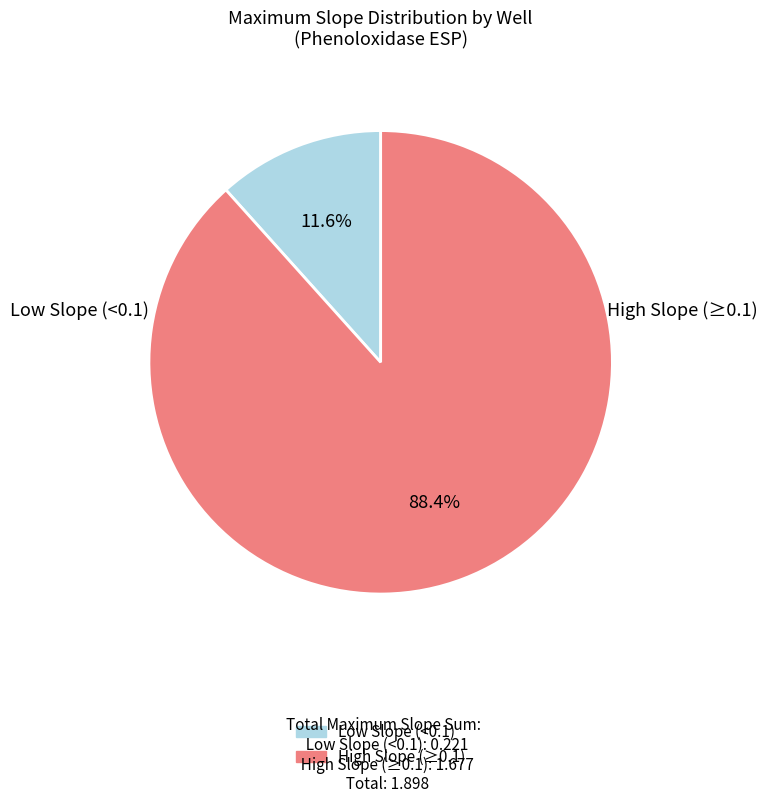

Is there a majority slice in this chart?

Yes